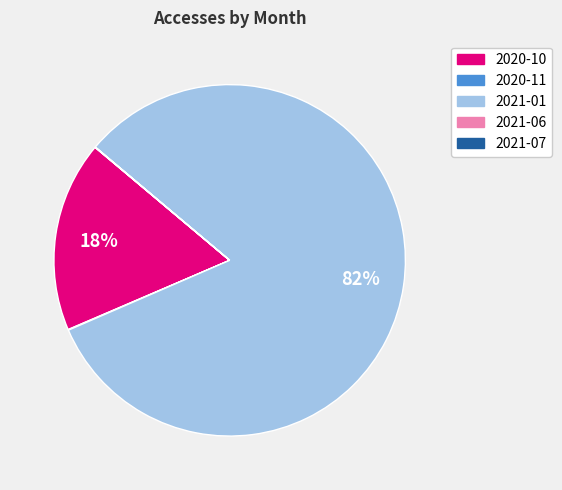

The 2020-10 slice represents 8% of the pie. True or false?

False